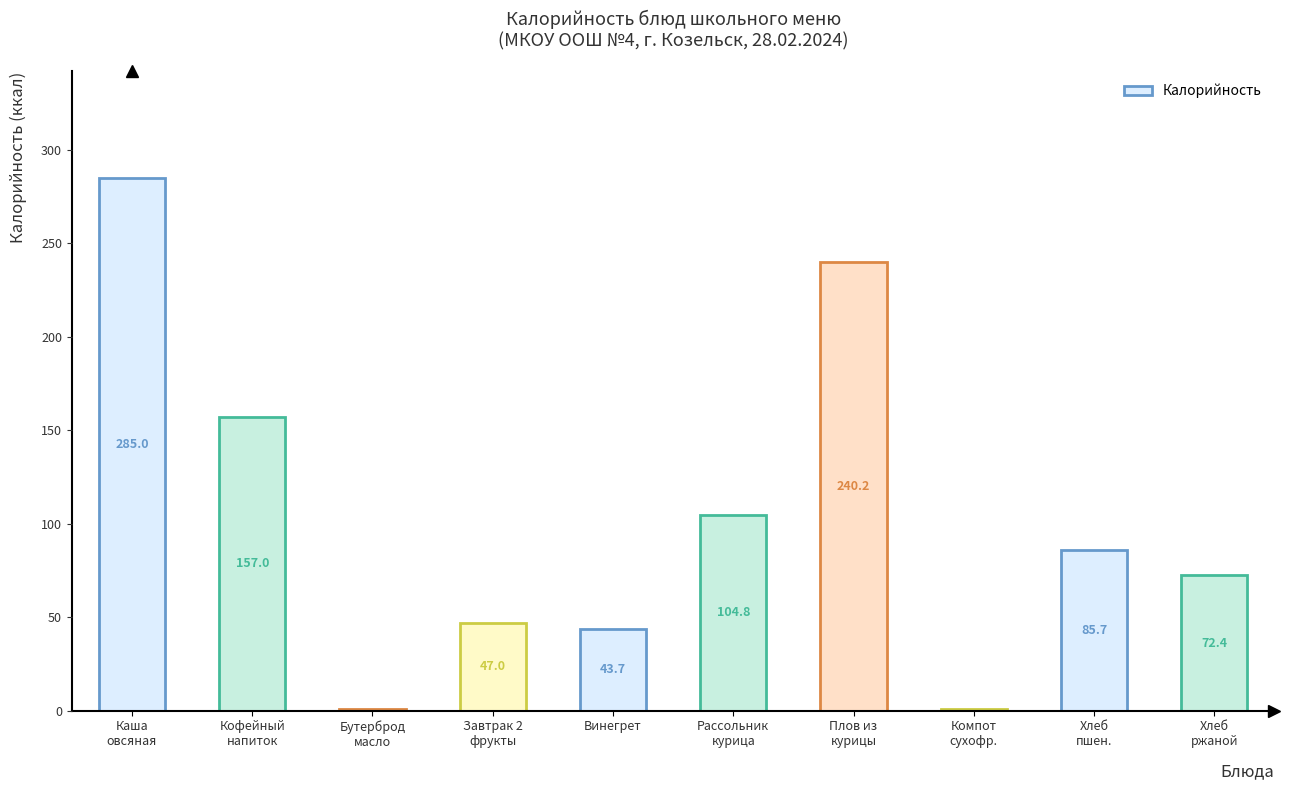

What is the sum of all values?

1037.2